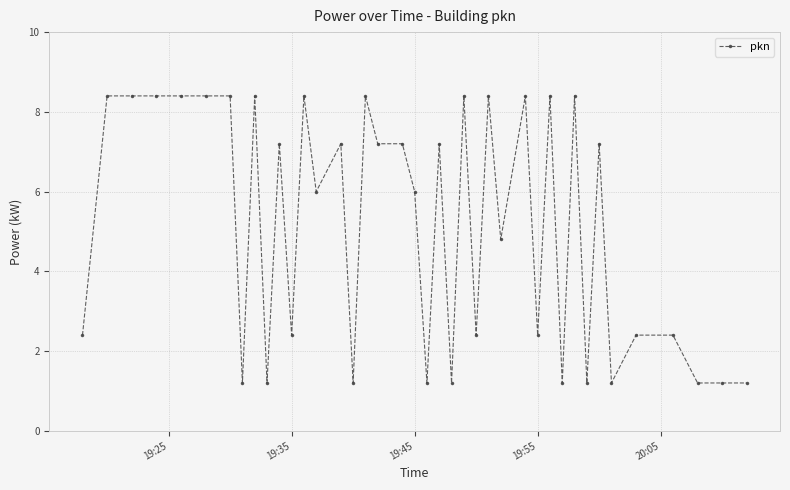

What is the value of the 7th point from the left?

8.4